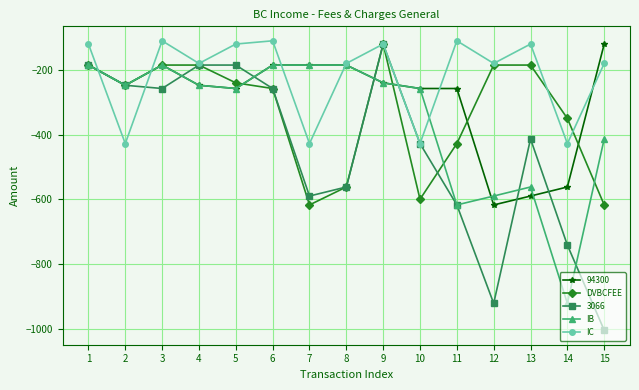

What is the value of the IC point at the 9th from the left?

-120.0